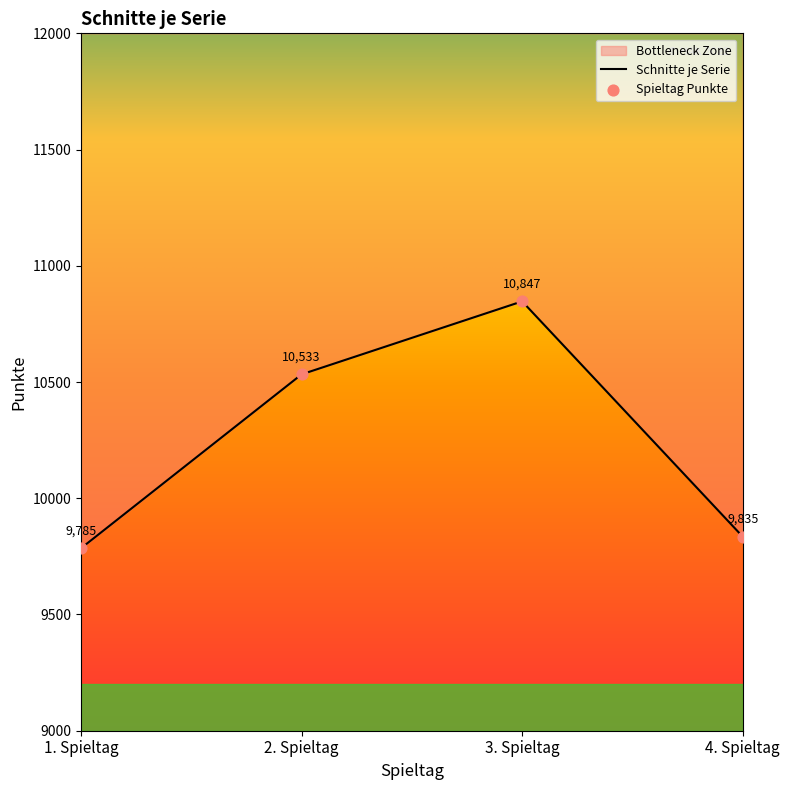

What is the ratio of the value at 4. Spieltag to the value at 1. Spieltag?

1.0